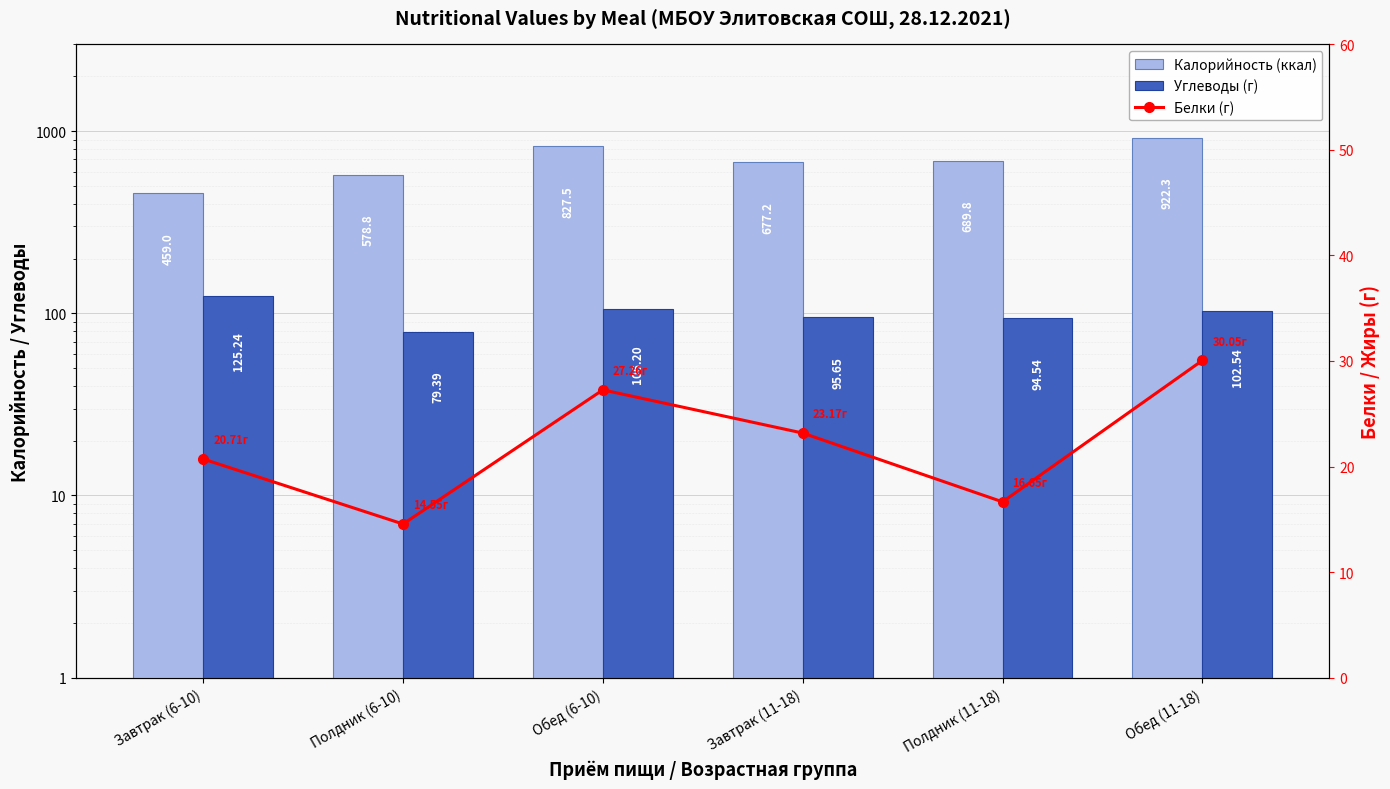

The value of Белки (г) at Обед (6-10) is 27.3. True or false?

True